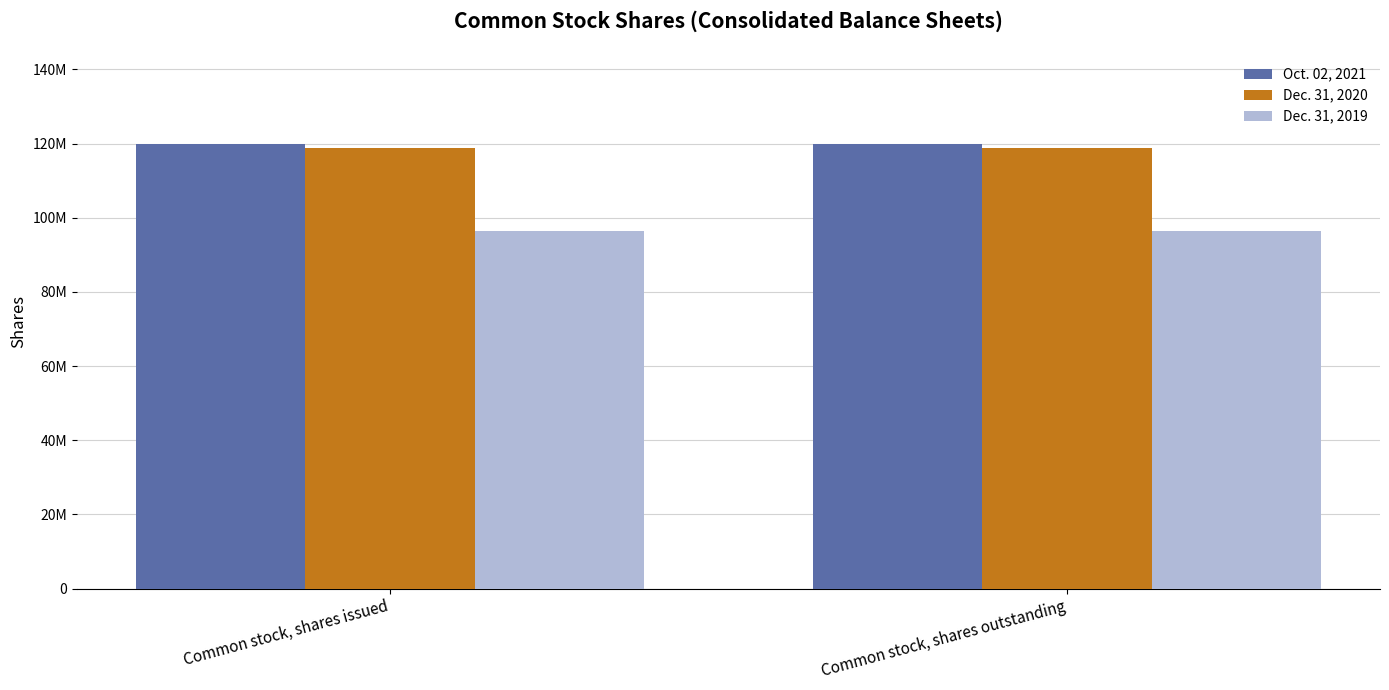

What is the lowest value of the Dec. 31, 2019 series?

96498943